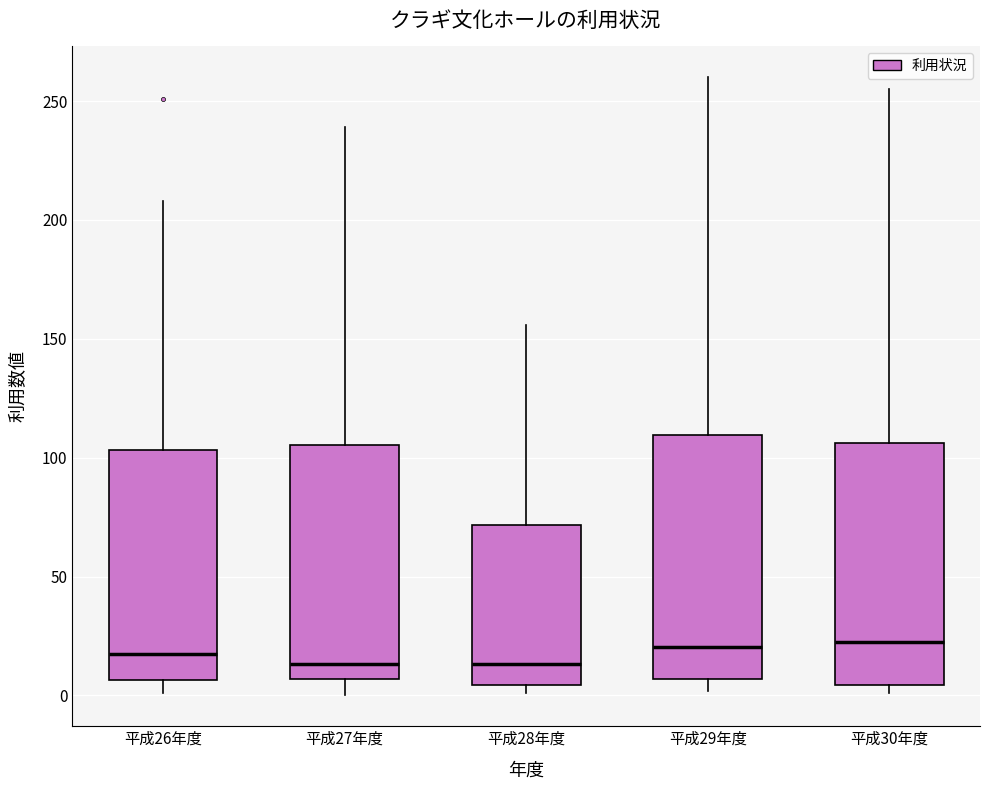

Where does the median line of the box for 平成28年度 sit on the y-axis? The values are not printed on the chart, so give them approximately, as read against the axis.

15